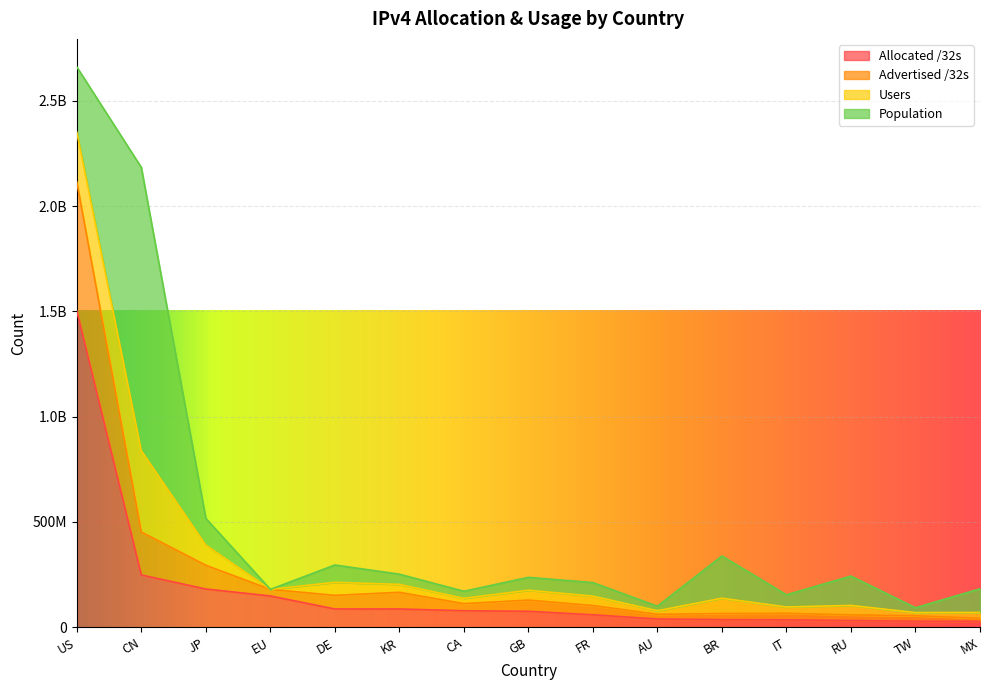

How many interior local peaks does the Advertised /32s series have?

4